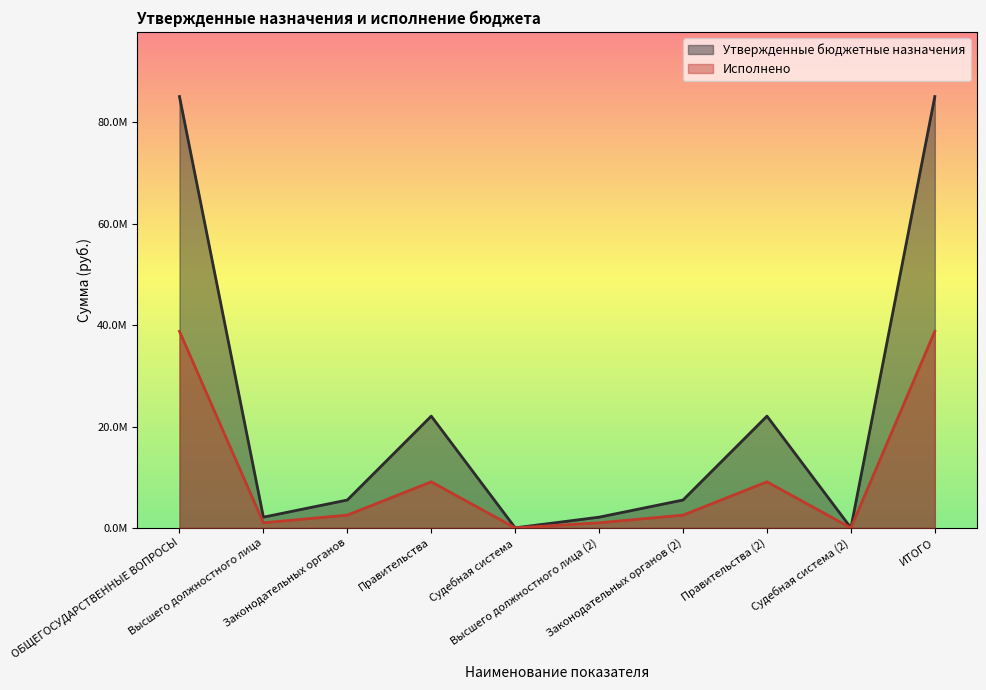

True or false: Исполнено has a value of 962798.6 at Законодательных органов.

False